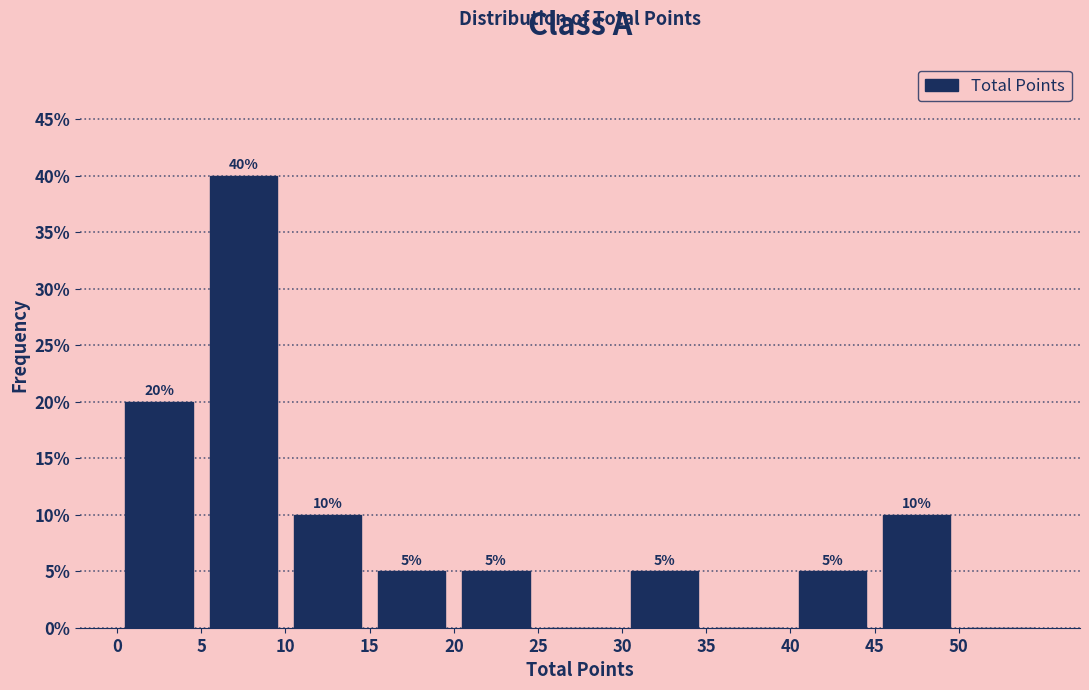

Over which range of the x-axis is the bar tallest?

5 to 10